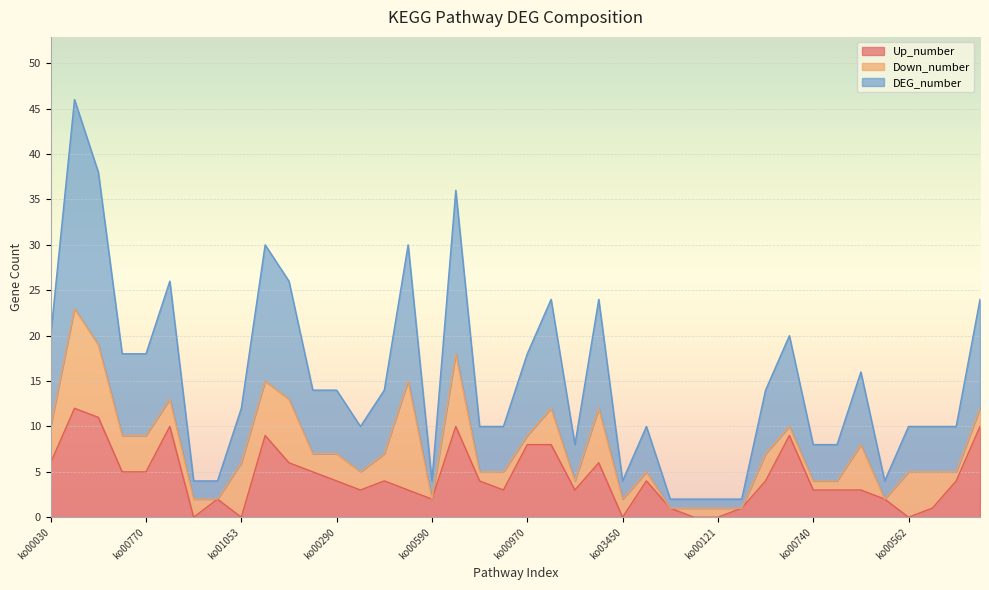

Reading left to right, what are all the values shown in this chart?

Up_number: ko00030=6	ko00280=12	ko00630=11	ko00340=5	ko00770=5	ko00020=10	ko00511=0	ko05130=2	ko01053=0	ko00010=9	ko00250=6	ko00710=5	ko00290=4	ko00460=3	ko01040=4	ko00561=3	ko00590=2	ko00620=10	ko00670=4	ko00480=3	ko00970=8	ko00860=8	ko00261=3	ko00640=6	ko03450=0	ko03070=4	ko00405=1	ko00624=0	ko00121=0	ko01051=1	ko00930=4	ko00270=9	ko00740=3	ko00450=3	ko00900=3	ko05132=2	ko00562=0	ko00571=1	ko03060=4	ko00720=10
DEG_number: ko00030=10	ko00280=23	ko00630=19	ko00340=9	ko00770=9	ko00020=13	ko00511=2	ko05130=2	ko01053=6	ko00010=15	ko00250=13	ko00710=7	ko00290=7	ko00460=5	ko01040=7	ko00561=15	ko00590=2	ko00620=18	ko00670=5	ko00480=5	ko00970=9	ko00860=12	ko00261=4	ko00640=12	ko03450=2	ko03070=5	ko00405=1	ko00624=1	ko00121=1	ko01051=1	ko00930=7	ko00270=10	ko00740=4	ko00450=4	ko00900=8	ko05132=2	ko00562=5	ko00571=5	ko03060=5	ko00720=12